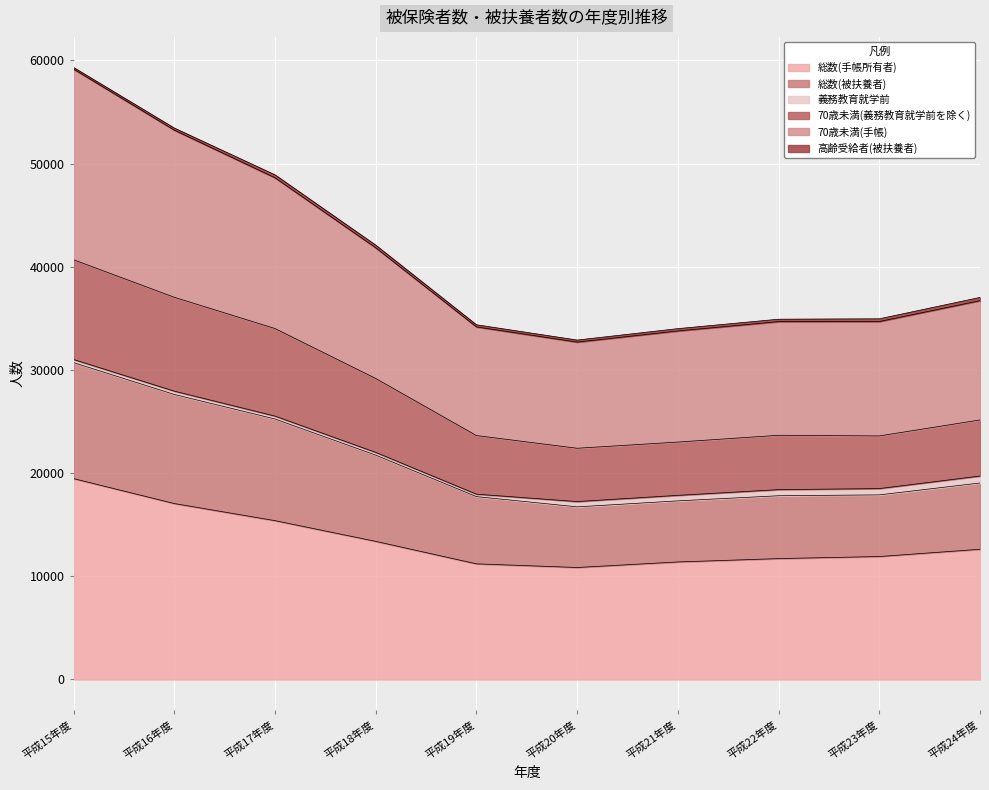

What is the lowest value of the 総数(手帳所有者) series?

10854